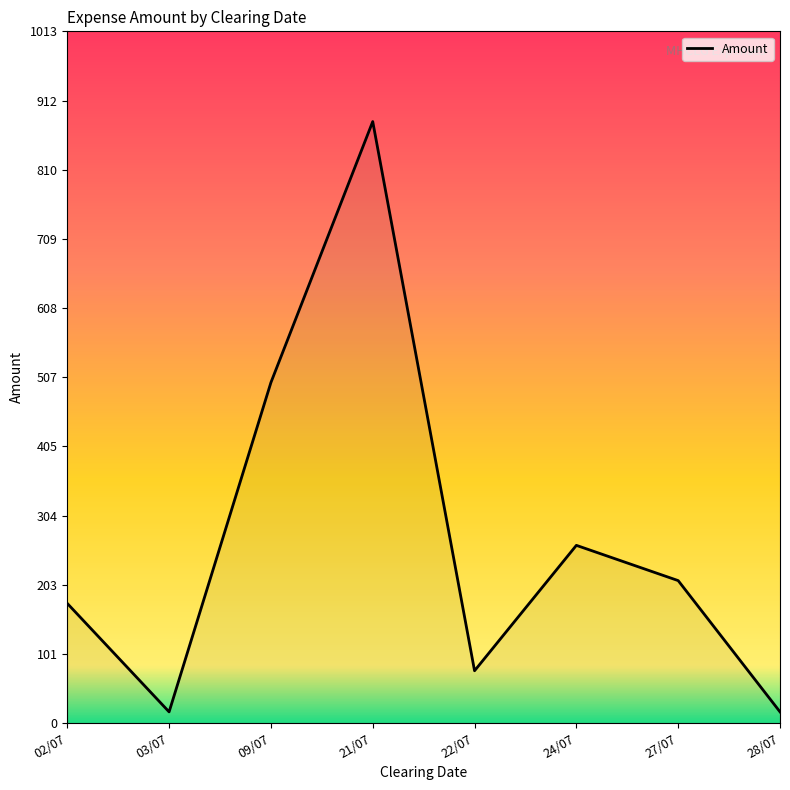

True or false: the data has more than 0 interior local peaks.

True